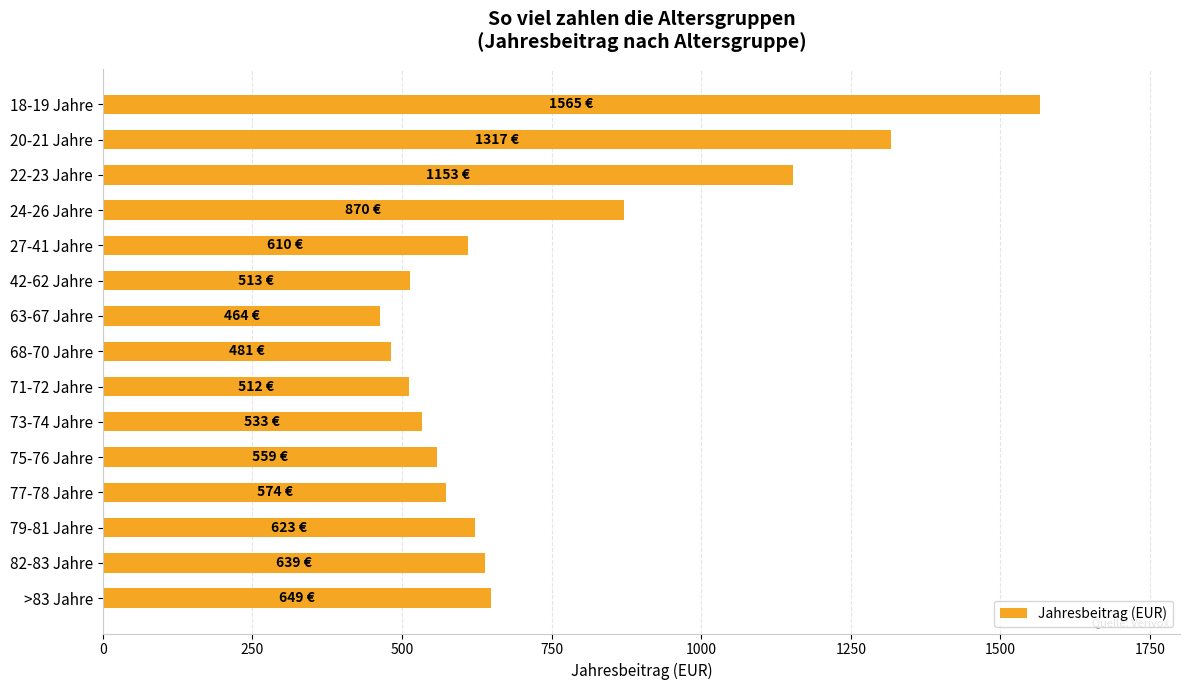

What is the label of the 7th bar from the bottom?

71-72 Jahre